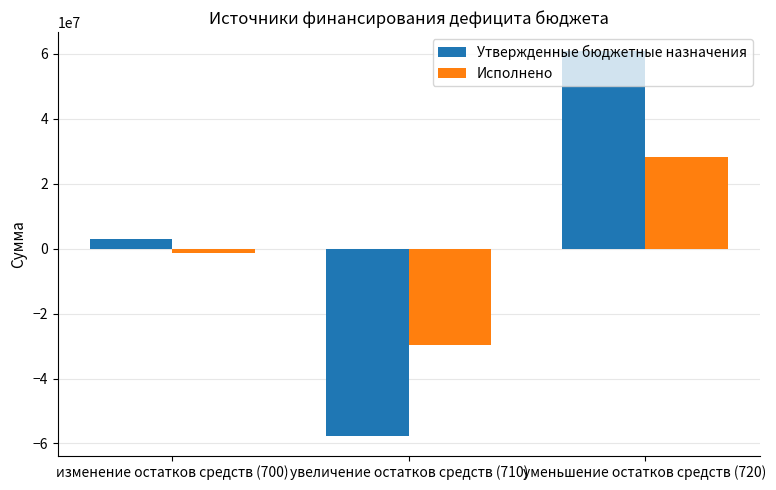

What is the difference between the maximum and minimum values in the Утвержденные бюджетные назначения series?

118594606.1